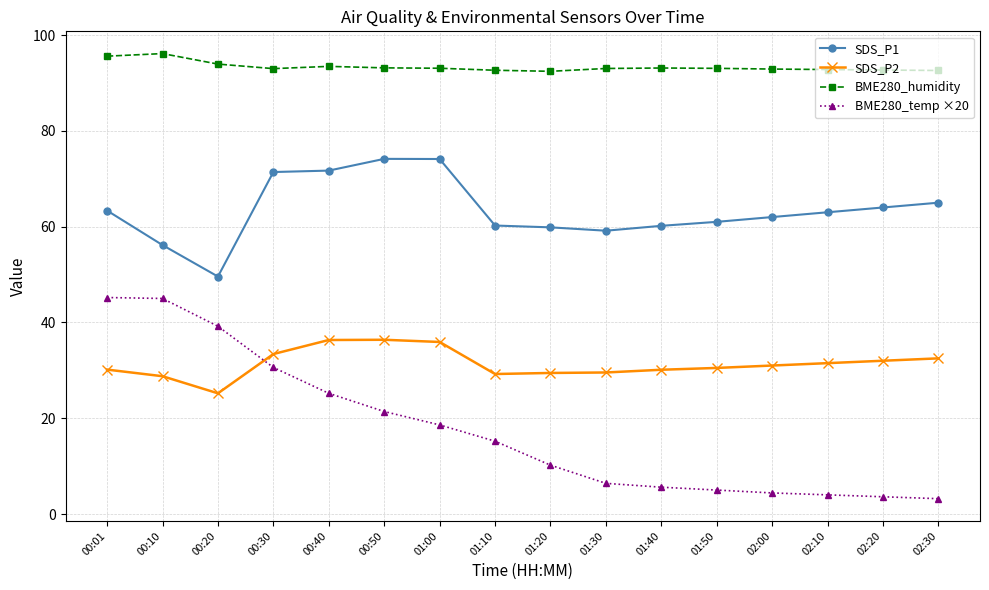

What position from the right is 00:30?

13